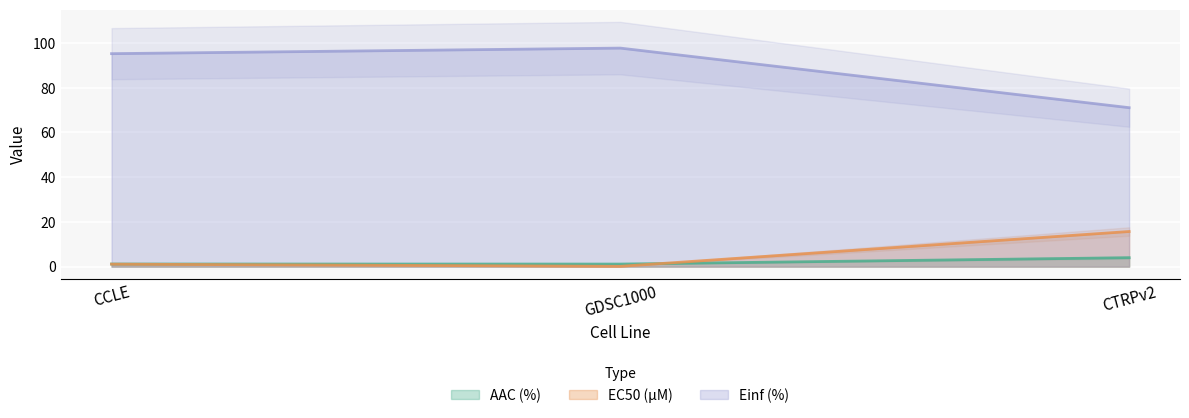

At how many categories does at least one series exceed 97?

1